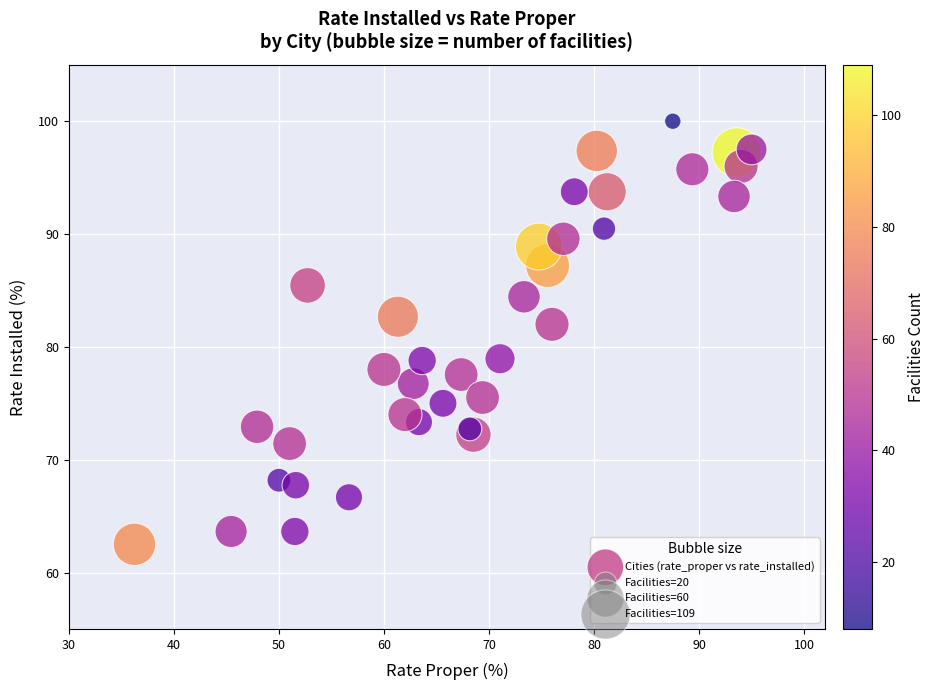

What is the range of X values (max minus min)?

58.8